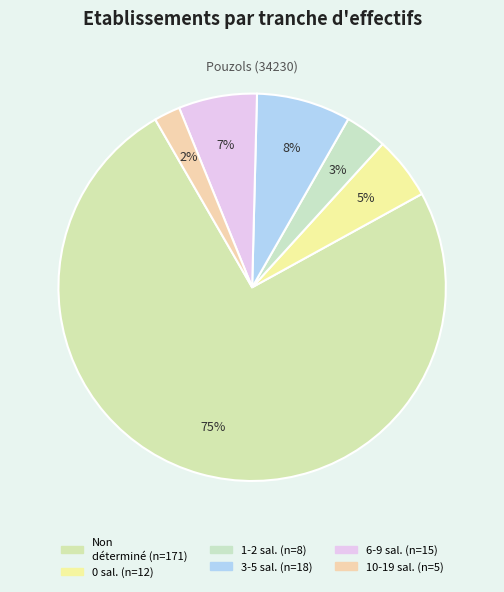

How many segments does this pie chart have?

6